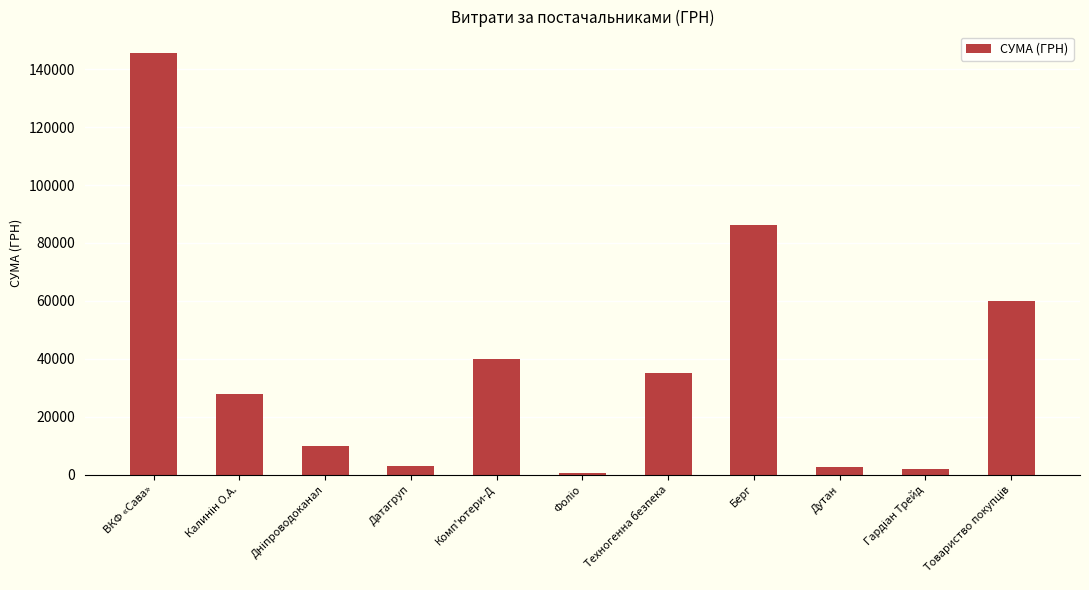

How many bars are there in total?

11